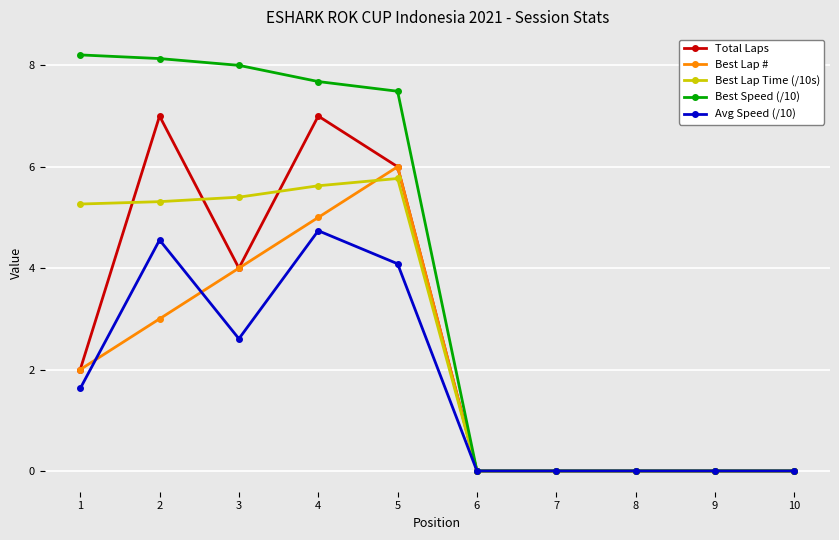

What is the average value of the Avg Speed (/10) series?

1.8